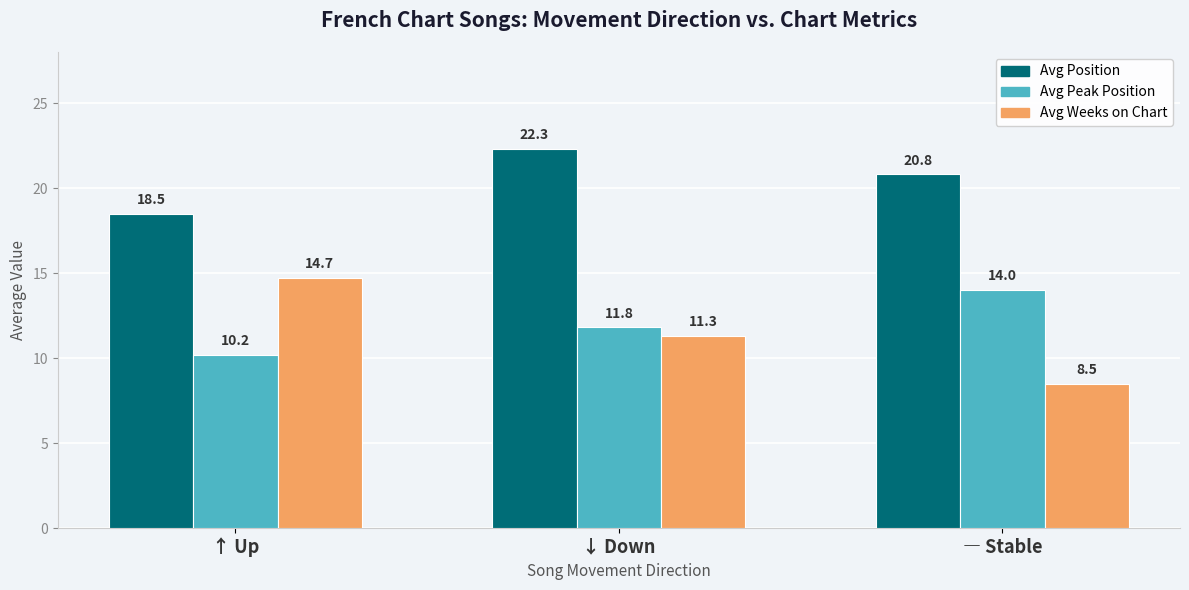

The Avg Weeks on Chart series shows 14.7 at ↑ Up. True or false?

True